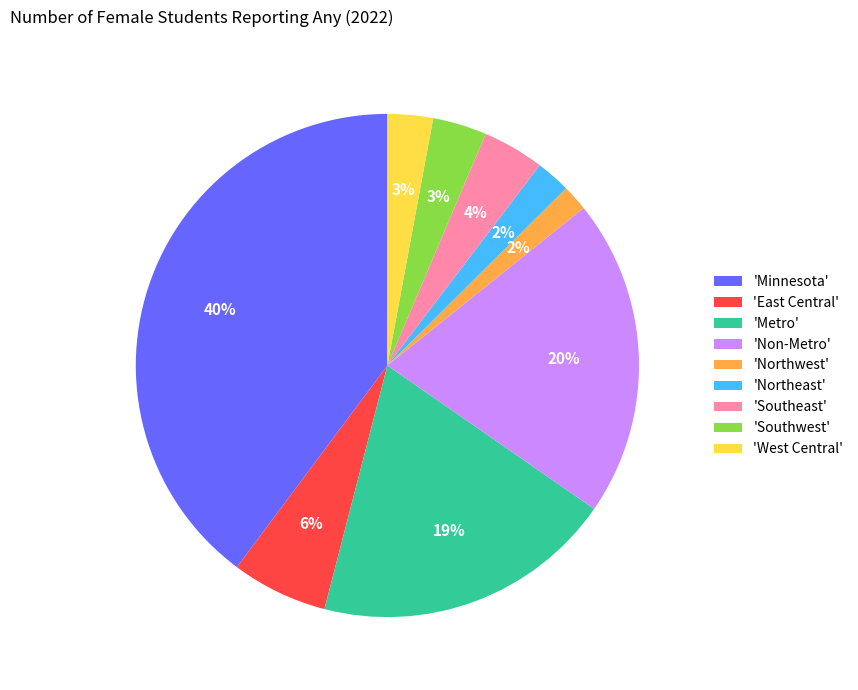

Between 'East Central' and 'Northwest', which is larger?

'East Central'